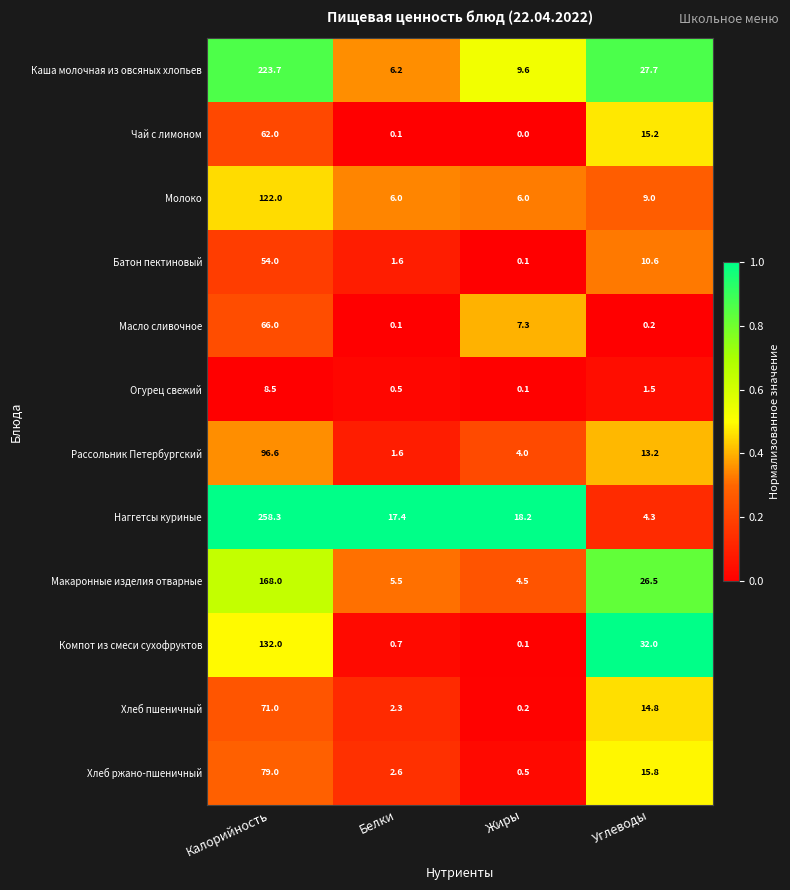

The value of Масло сливочное at Жиры is 7.3. True or false?

True